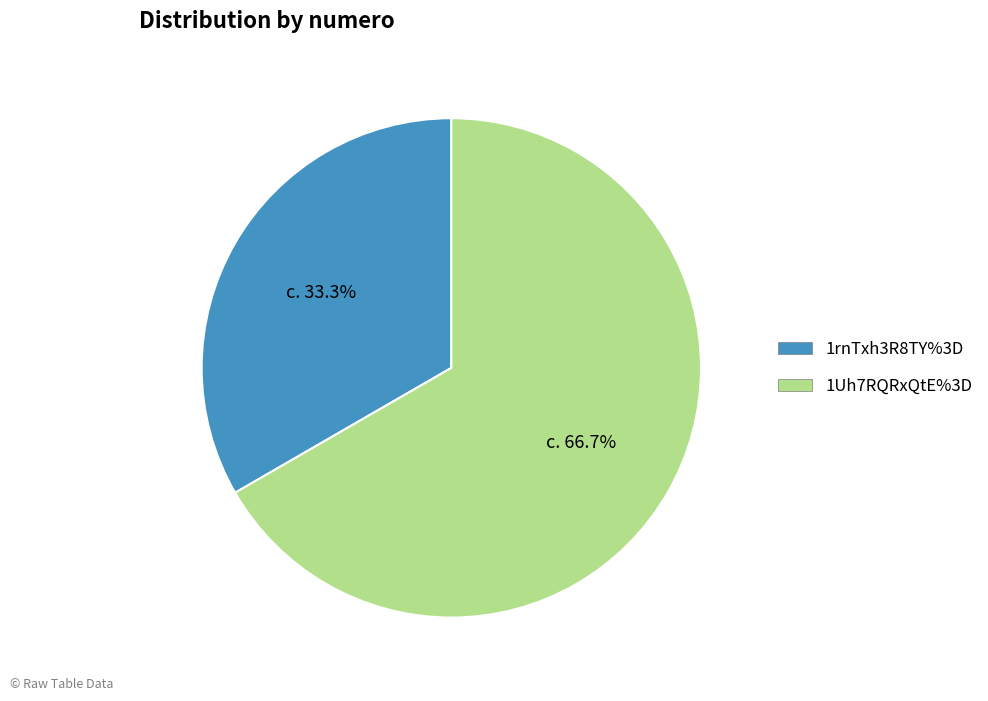

Is 1Uh7RQRxQtE%3D the majority of the pie?

Yes